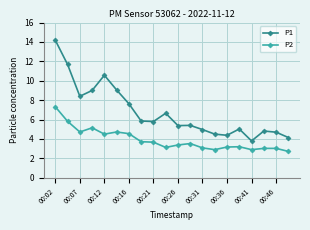

What is the difference between the maximum and second lowest values in the P1 series?

10.0